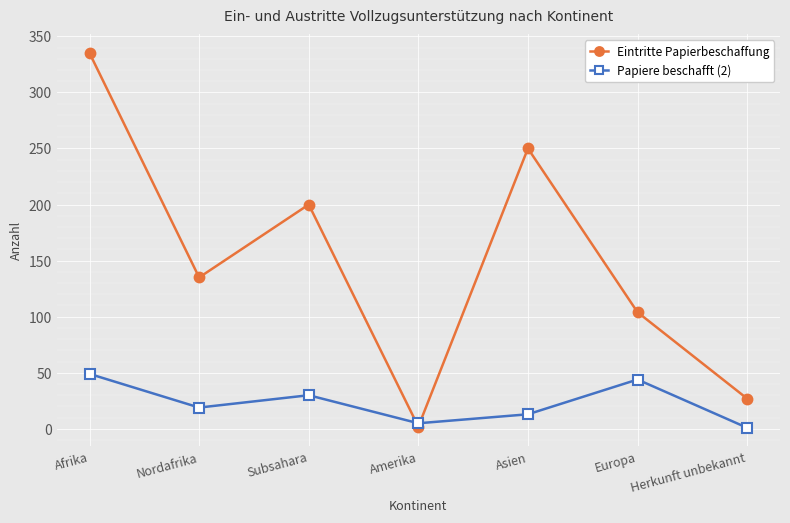

What position from the left is Herkunft unbekannt?

7